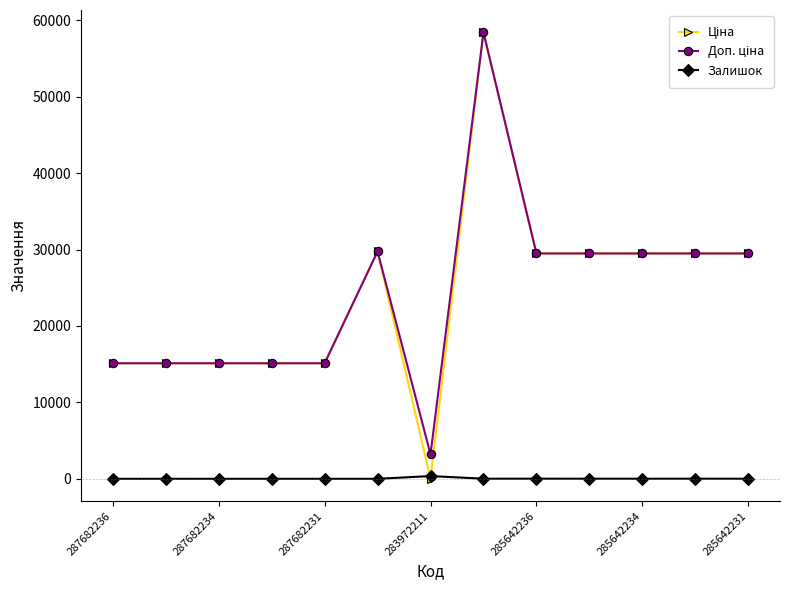

Is this an area chart (filled region under the line)?

No